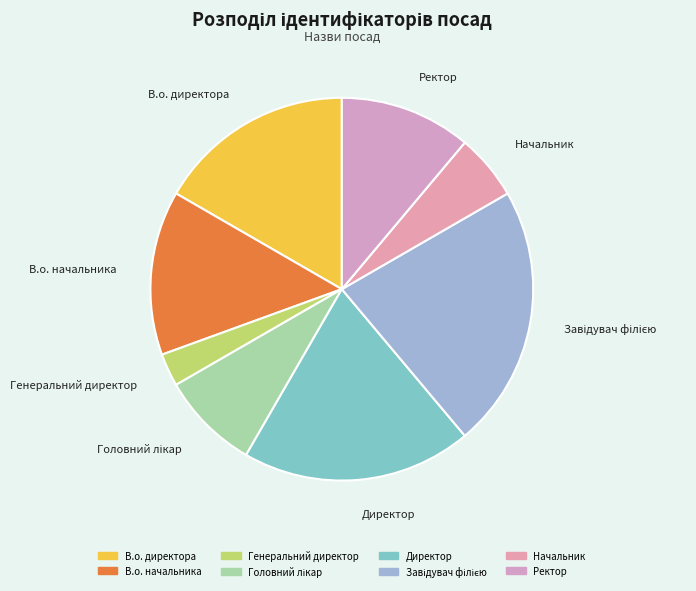

True or false: В.о. директора accounts for 22% of the total.

False